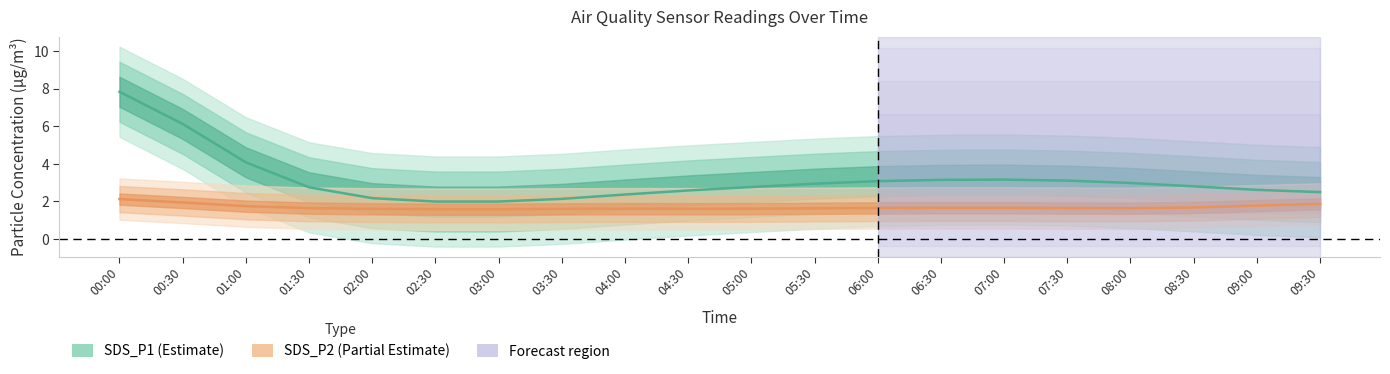

How many SDS_P2 values are between 1 and 2?

19